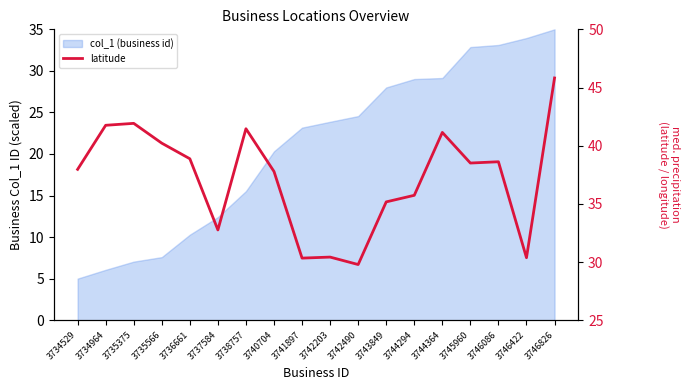

Where is the first local maximum?

3735375